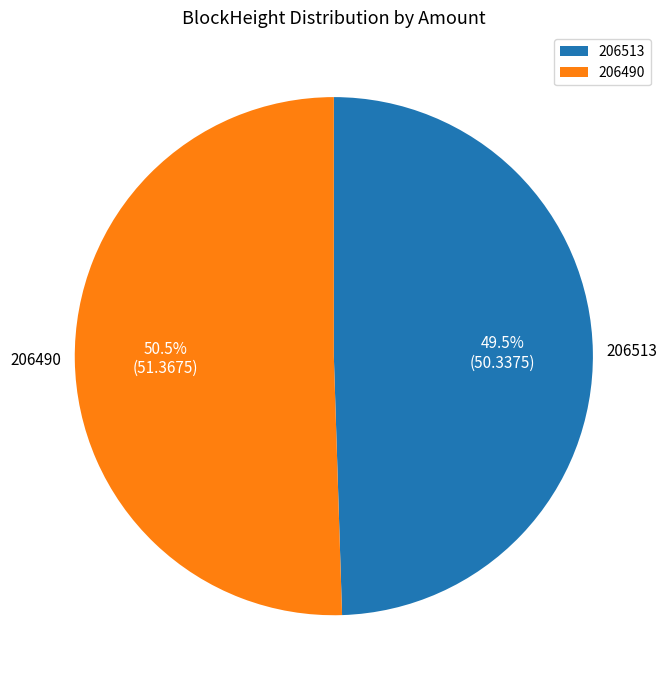

How many segments does this pie chart have?

2